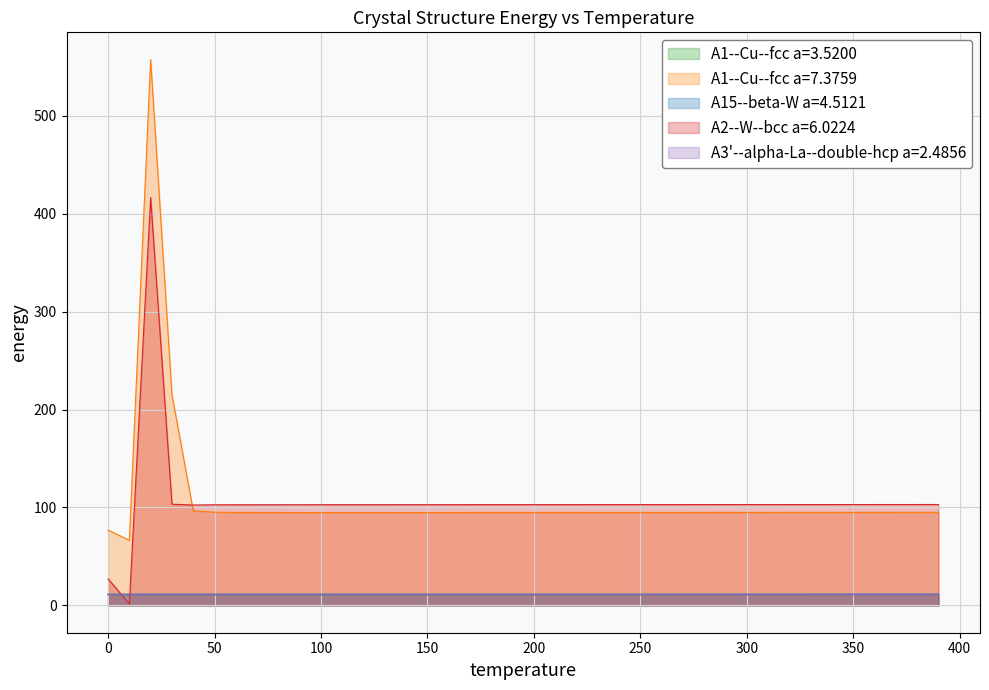

What is the label of the 20th point from the right?

200.0